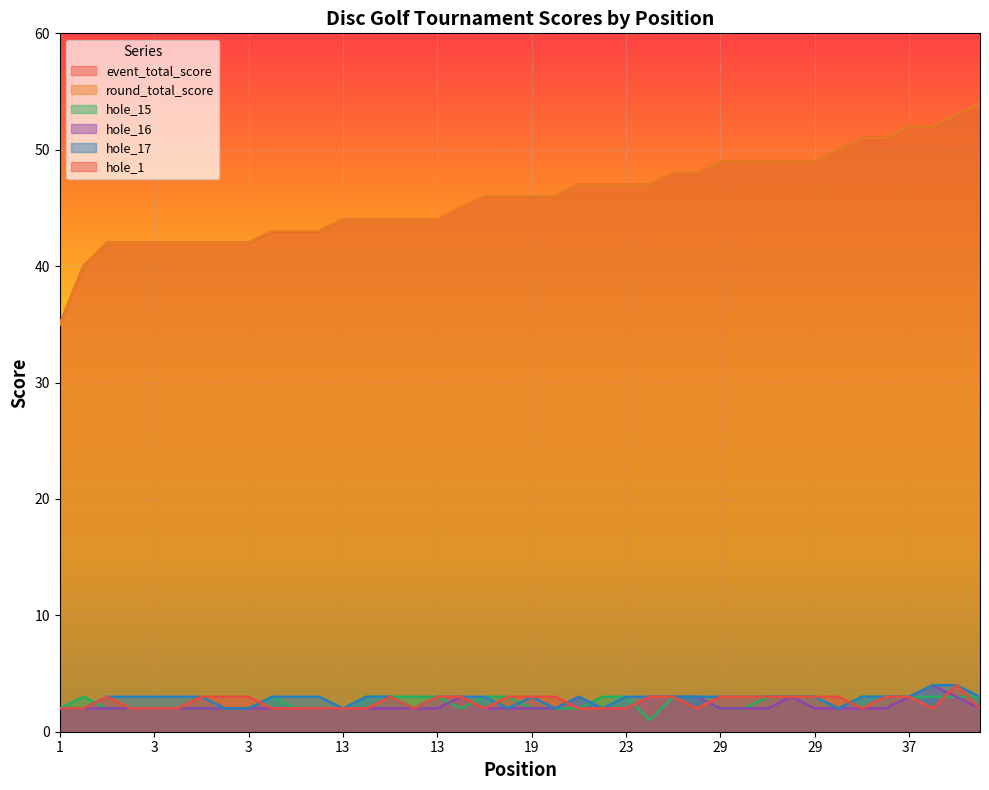

At which label does event_total_score first exceed 46?

23